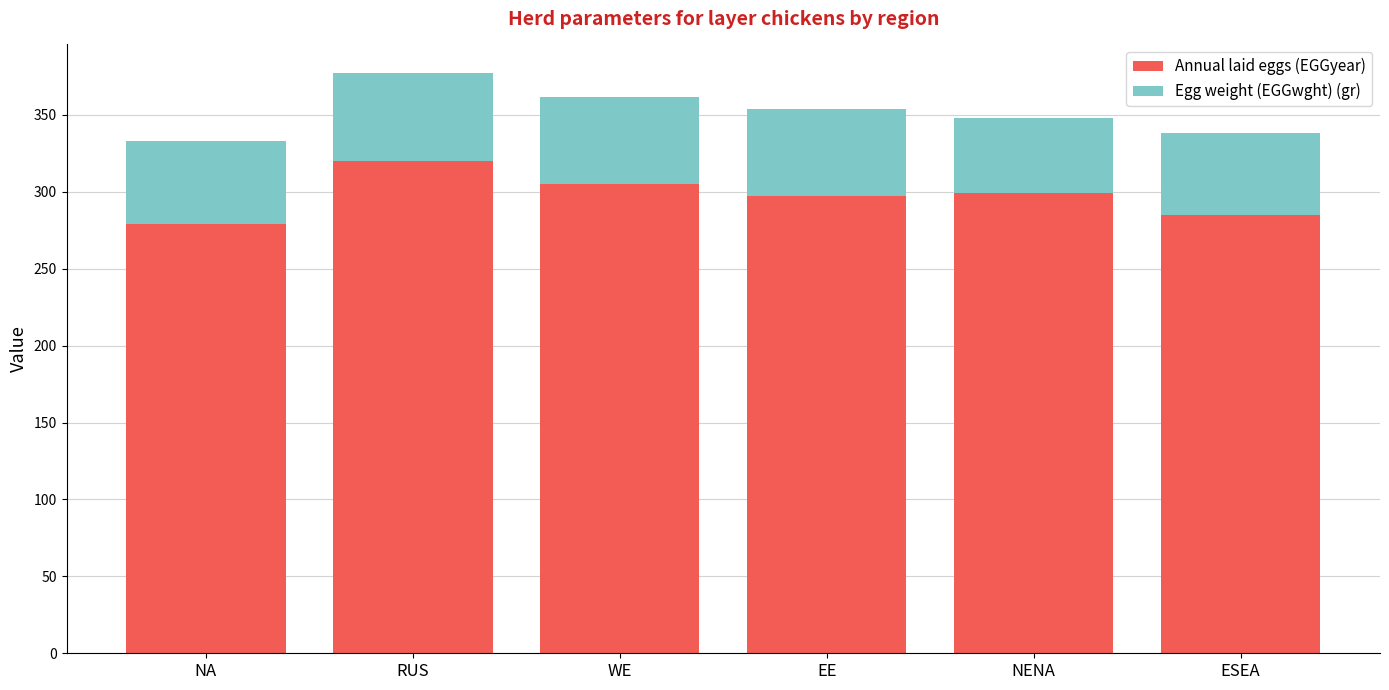

Reading left to right, transcribe the values for Annual laid eggs (EGGyear).

NA=279	RUS=320	WE=305	EE=297	NENA=299	ESEA=285